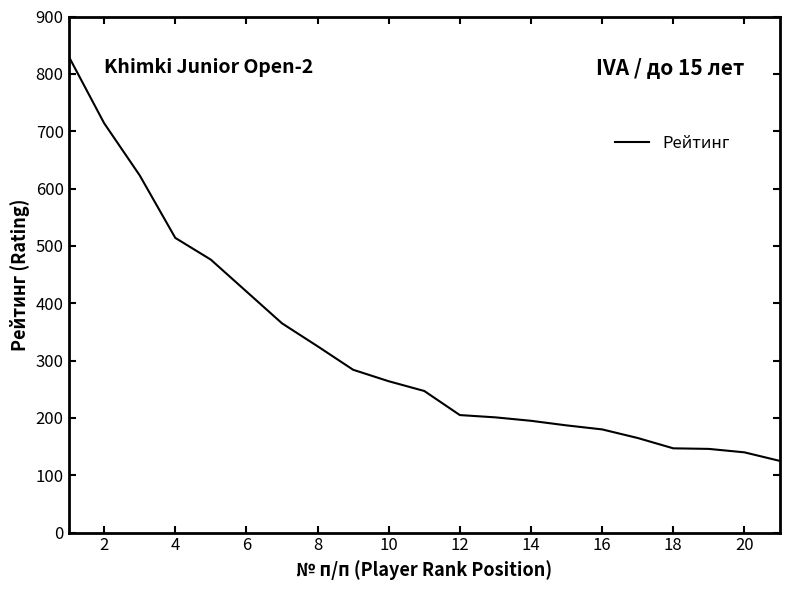

What is the smallest value displayed?

125